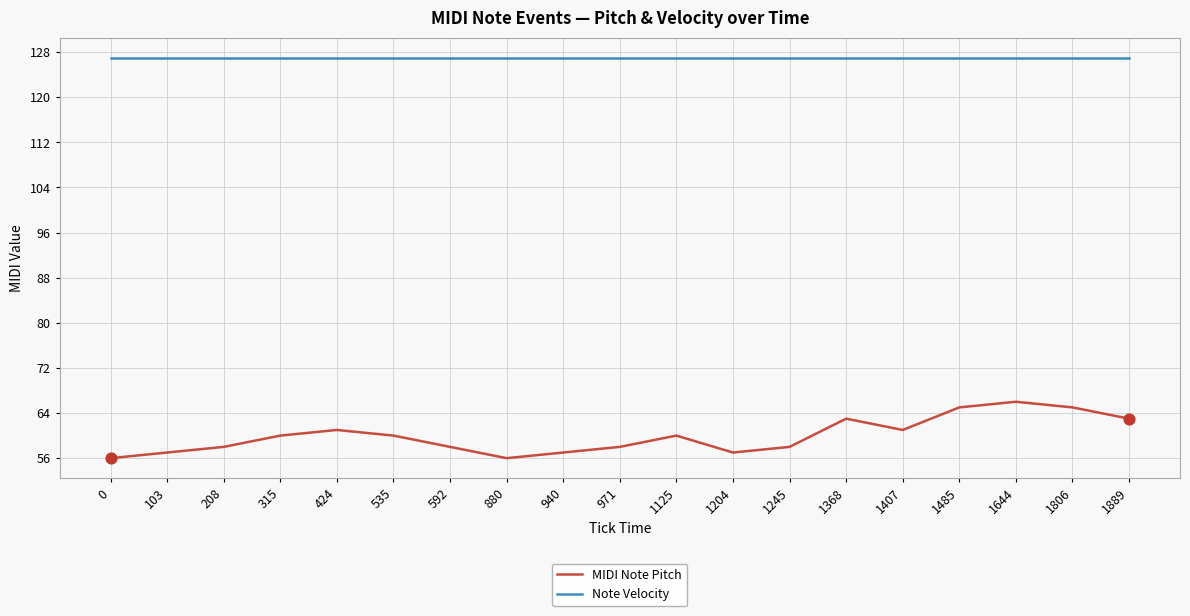

What are all the series names shown in the legend?

MIDI Note Pitch, Note Velocity